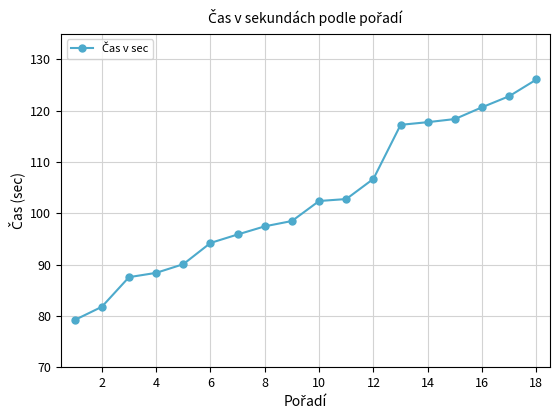

What is the difference between the maximum and minimum values?

46.9